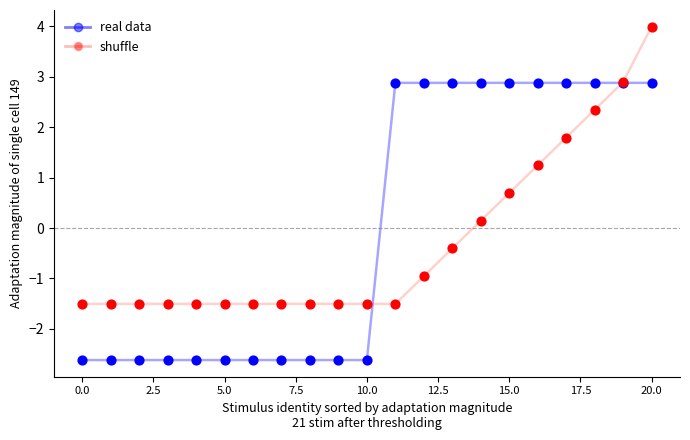

Which series has the largest total across all categories?

real data